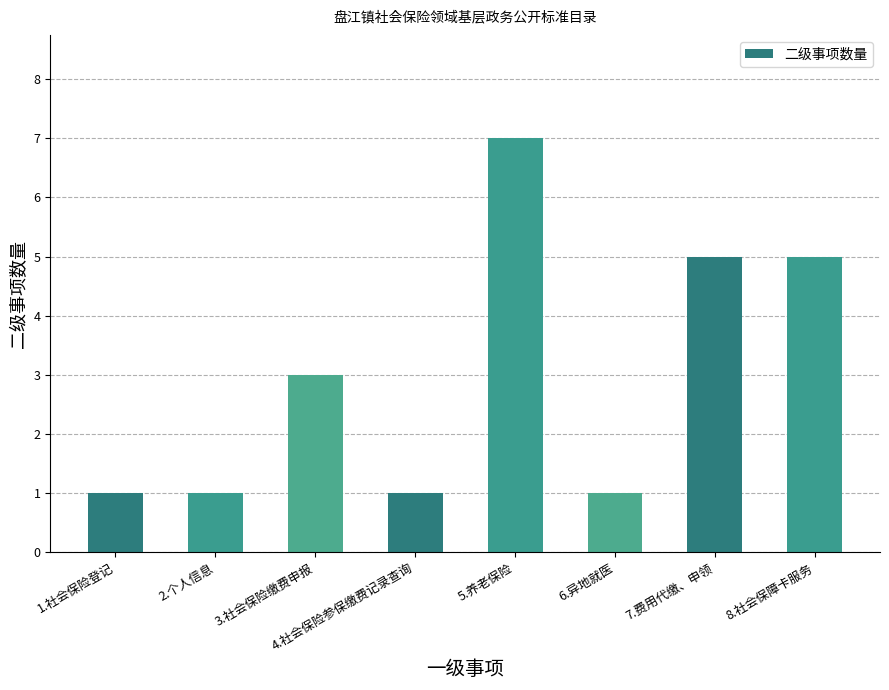

How many data points does each series have?

8